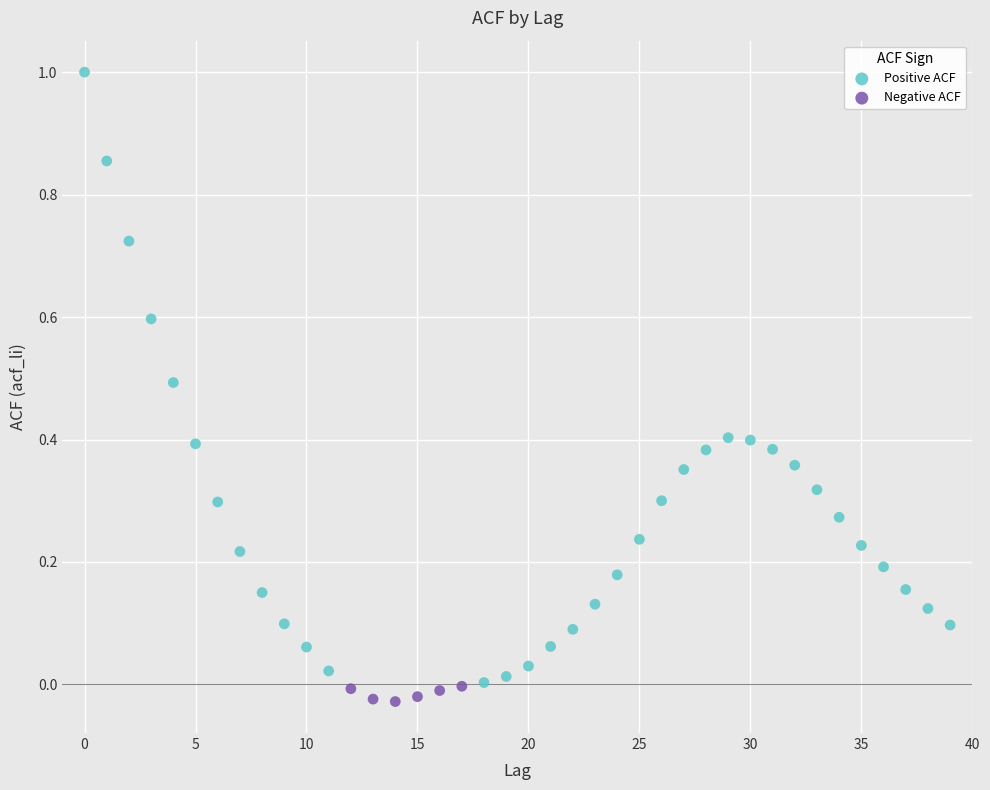

Which series contains the highest Y value?

Positive ACF